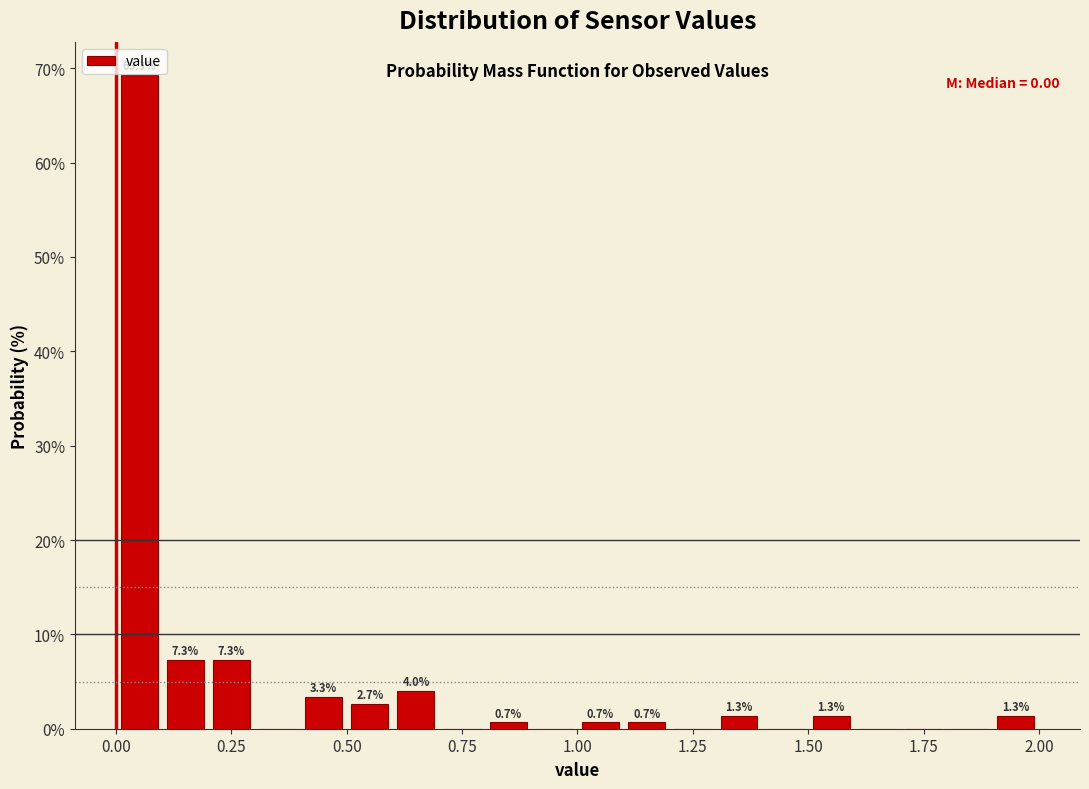

Read against the x-axis, roughly where is the centre of the tallest bar?

0.05